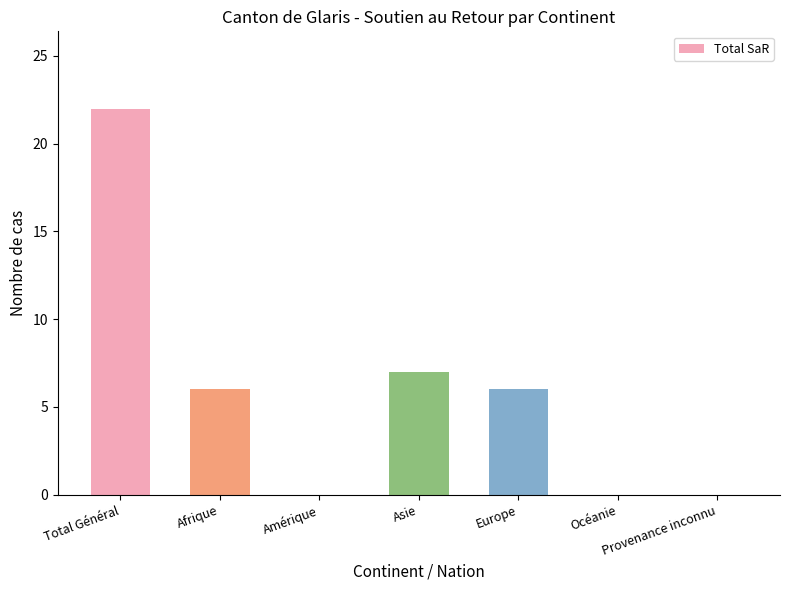

Does the chart contain stacked bars?

No